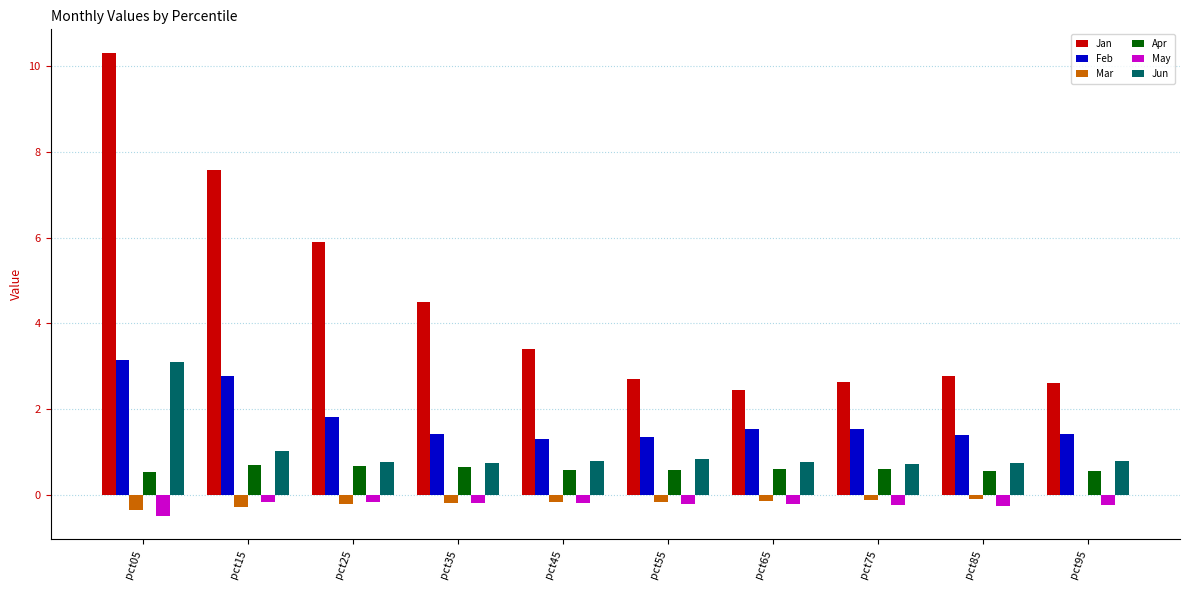

Are the bars grouped side by side (vs. stacked)?

Yes